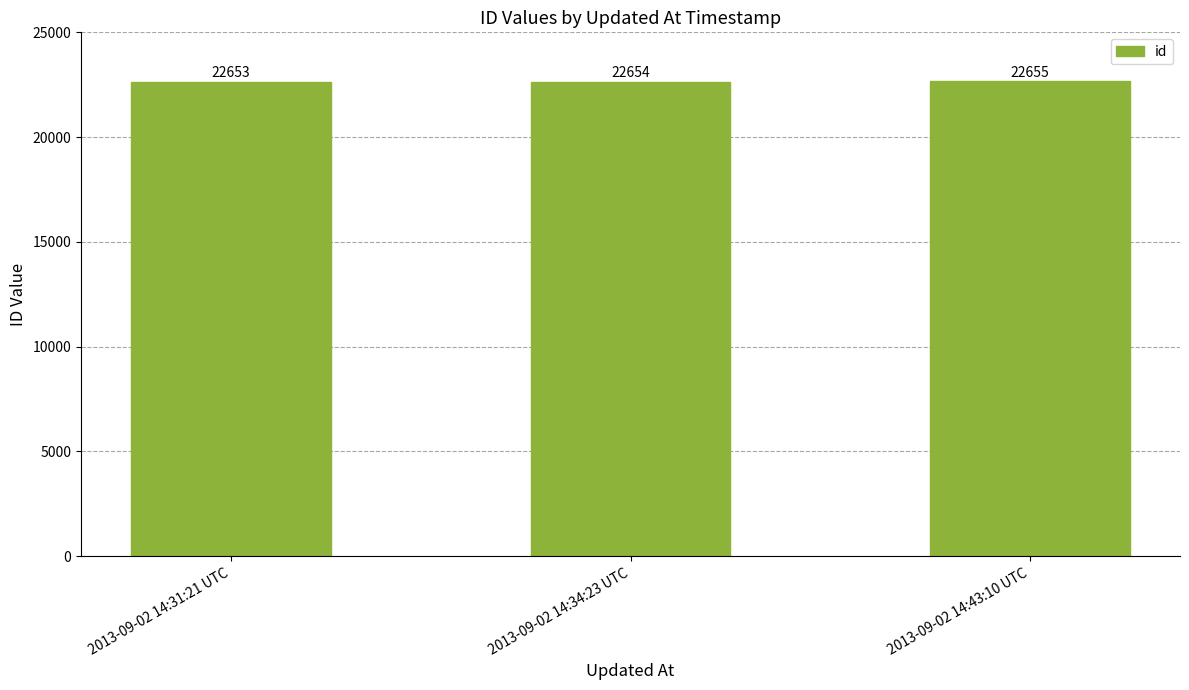

List the labels in order of value, largest first.

2013-09-02 14:43:10 UTC, 2013-09-02 14:34:23 UTC, 2013-09-02 14:31:21 UTC